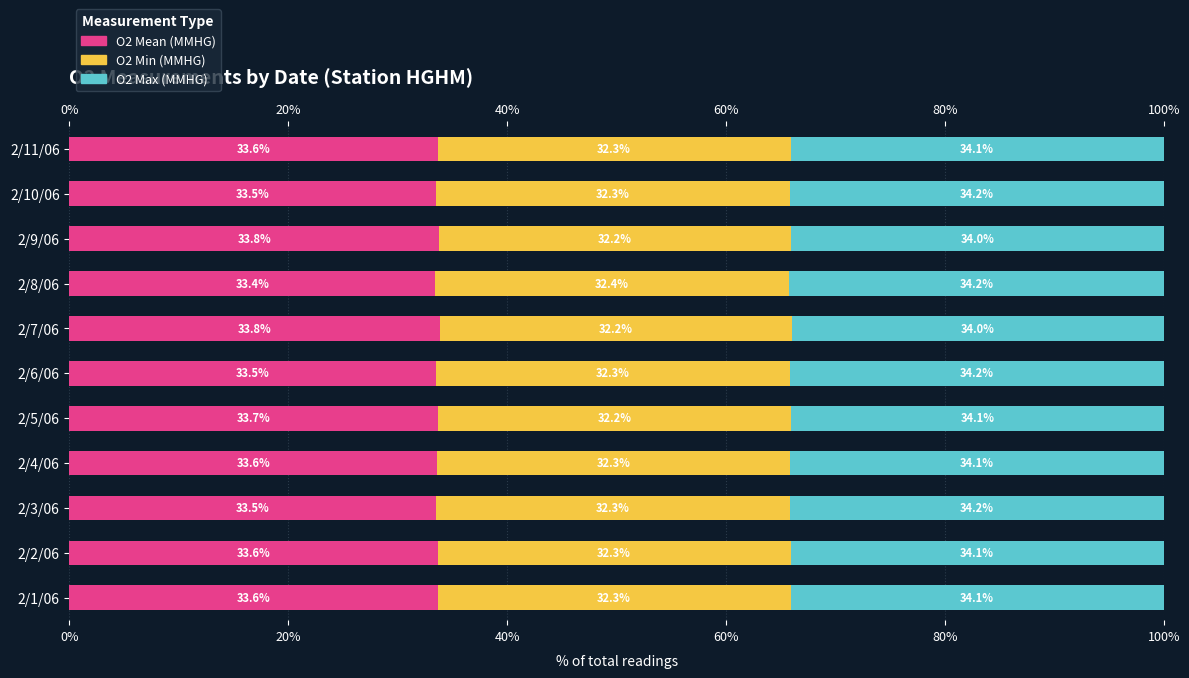

How many distinct data groups are displayed?

3